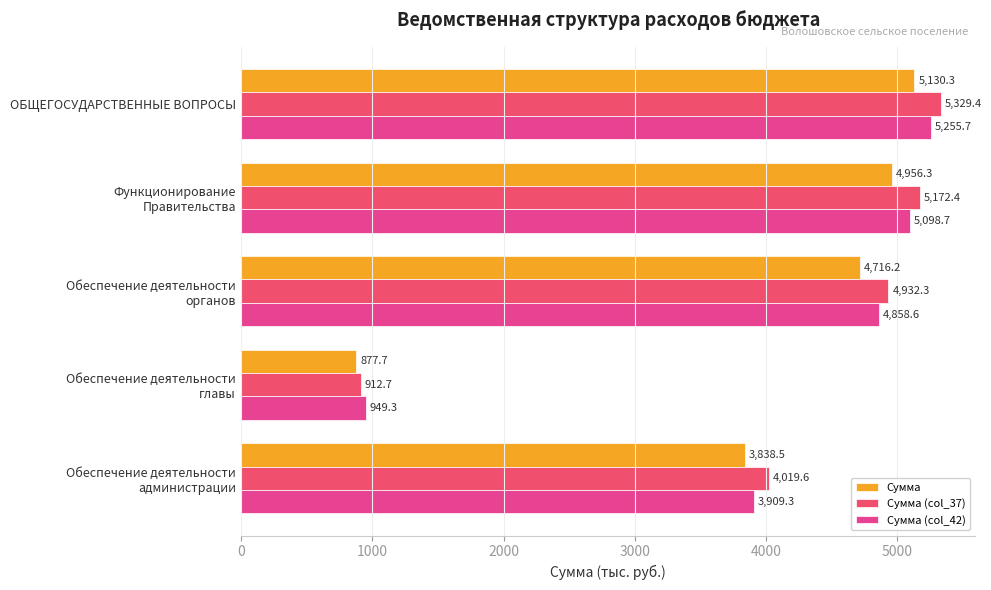

What is the average value of the Сумма series?

3903.8